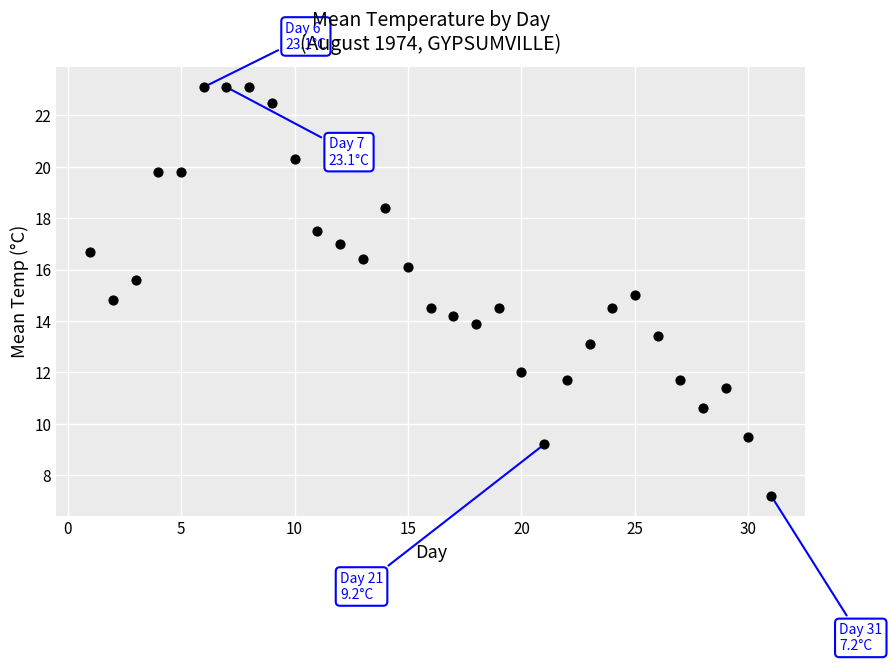

What is the range of X values (max minus min)?

30.0